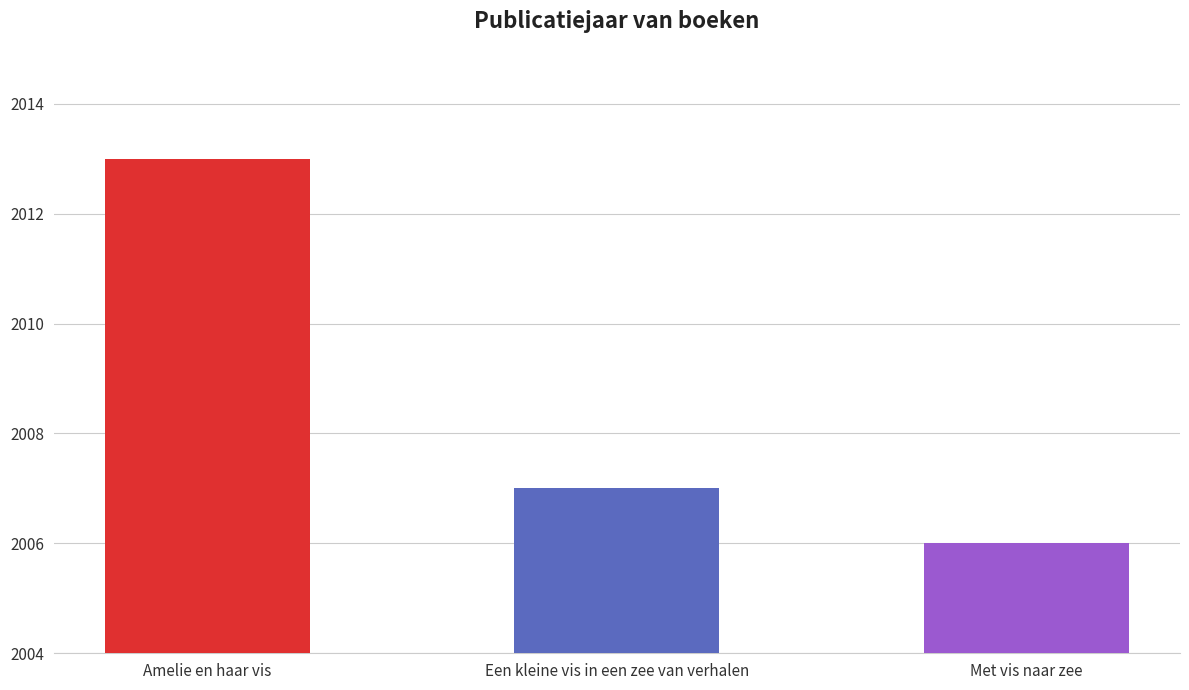

Are the bars horizontal?

No